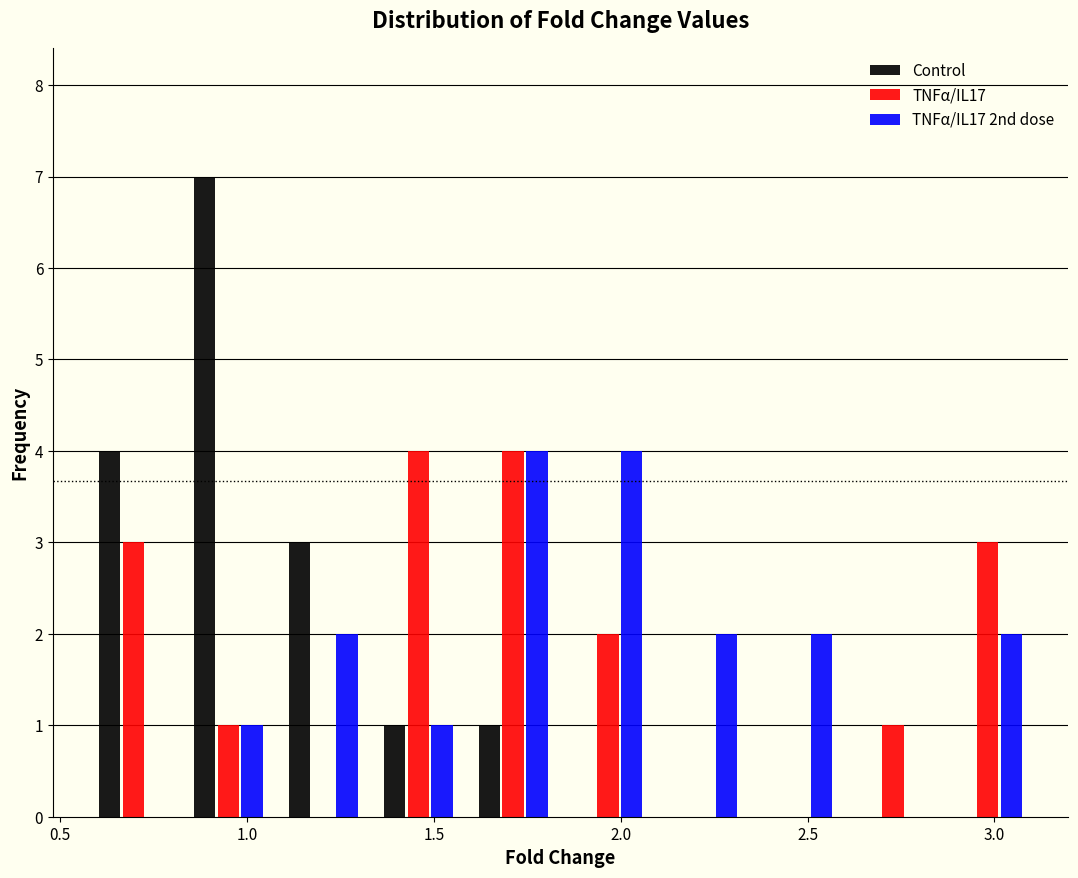

Reading left to right, transcribe this chart: for each range on the x-axis, give the height of each series' bar. Neither the bar edges nor the heights are printed on the chart, so give them approximately, as read against the axes.

0.55 to 0.80: Control=4	TNFα/IL17=3	TNFα/IL17 2nd dose=0
0.80 to 1.10: Control=7	TNFα/IL17=1	TNFα/IL17 2nd dose=1
1.10 to 1.35: Control=3	TNFα/IL17=0	TNFα/IL17 2nd dose=2
1.35 to 1.60: Control=1	TNFα/IL17=4	TNFα/IL17 2nd dose=1
1.60 to 1.85: Control=1	TNFα/IL17=4	TNFα/IL17 2nd dose=4
1.85 to 2.10: Control=0	TNFα/IL17=2	TNFα/IL17 2nd dose=4
2.10 to 2.35: Control=0	TNFα/IL17=0	TNFα/IL17 2nd dose=2
2.35 to 2.60: Control=0	TNFα/IL17=0	TNFα/IL17 2nd dose=2
2.60 to 2.85: Control=0	TNFα/IL17=1	TNFα/IL17 2nd dose=0
2.85 to 3.10: Control=0	TNFα/IL17=3	TNFα/IL17 2nd dose=2